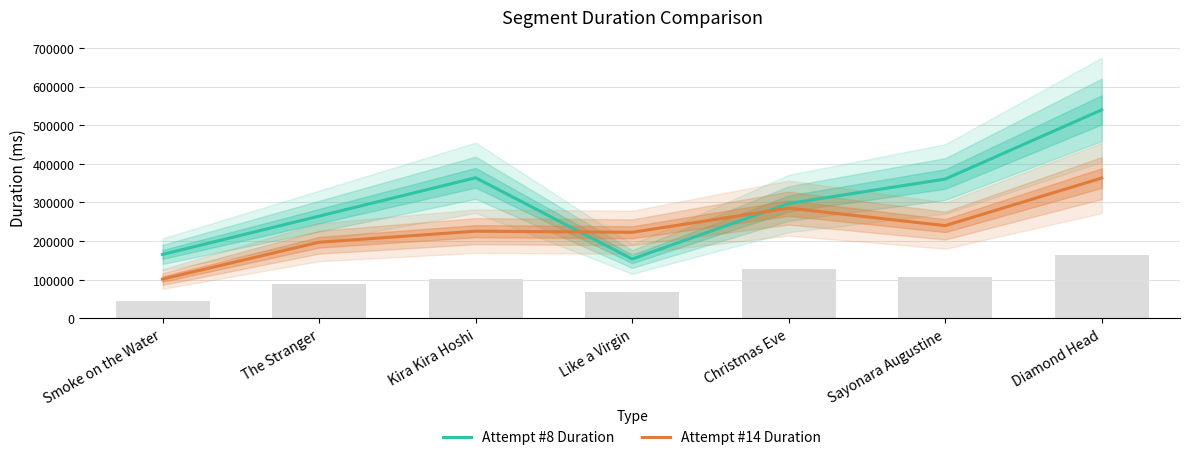

What are all the series names shown in the legend?

Attempt #8 Duration, Attempt #14 Duration